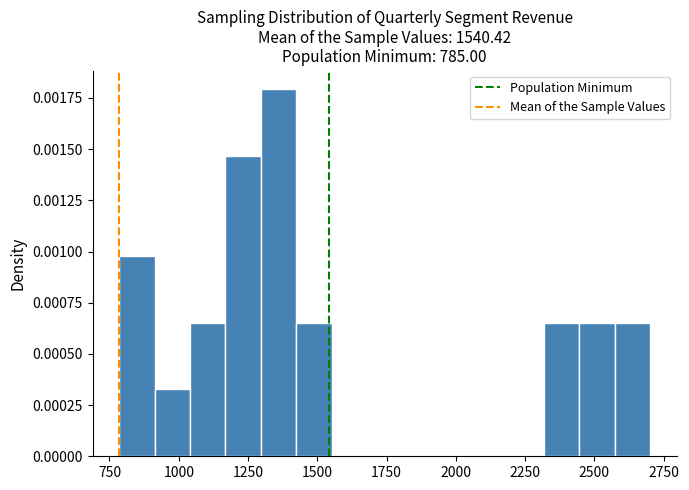

Read against the x-axis, roughly where is the centre of the tallest bar?

1350